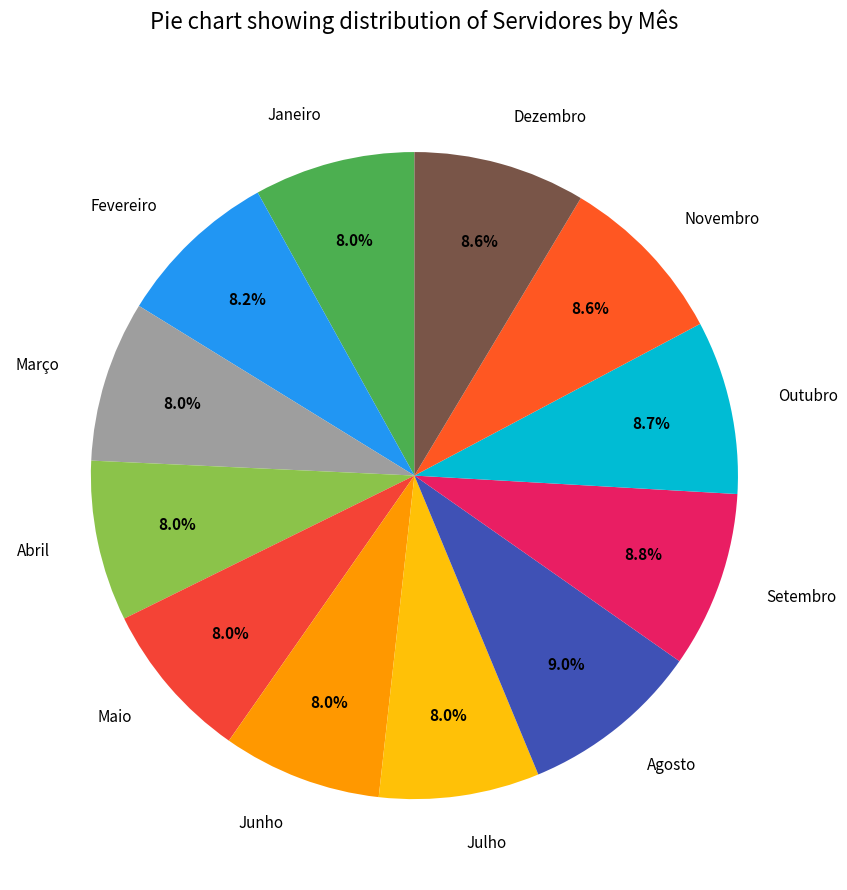

To the nearest percent, what is the difference between the largest and smallest slice percentages?

1%